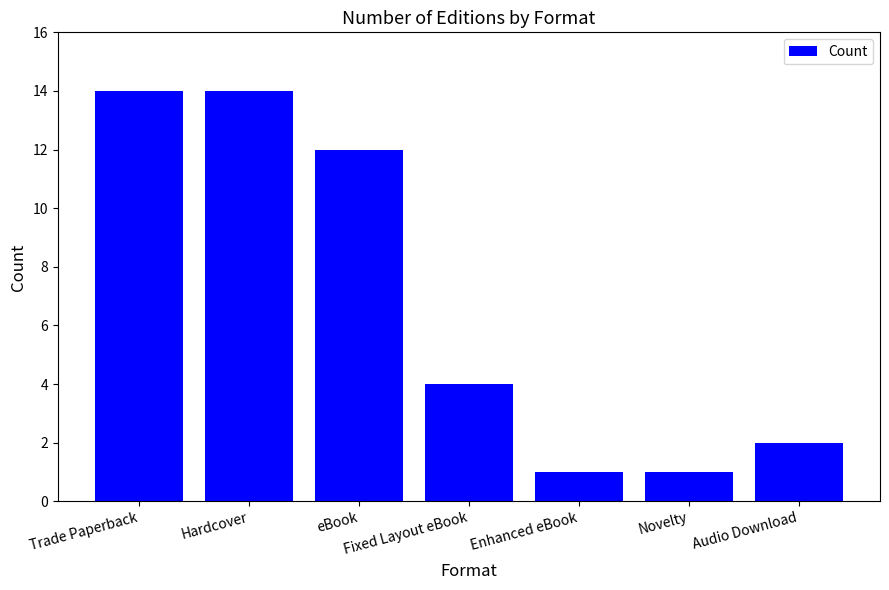

What is the difference between the maximum and minimum values?

13